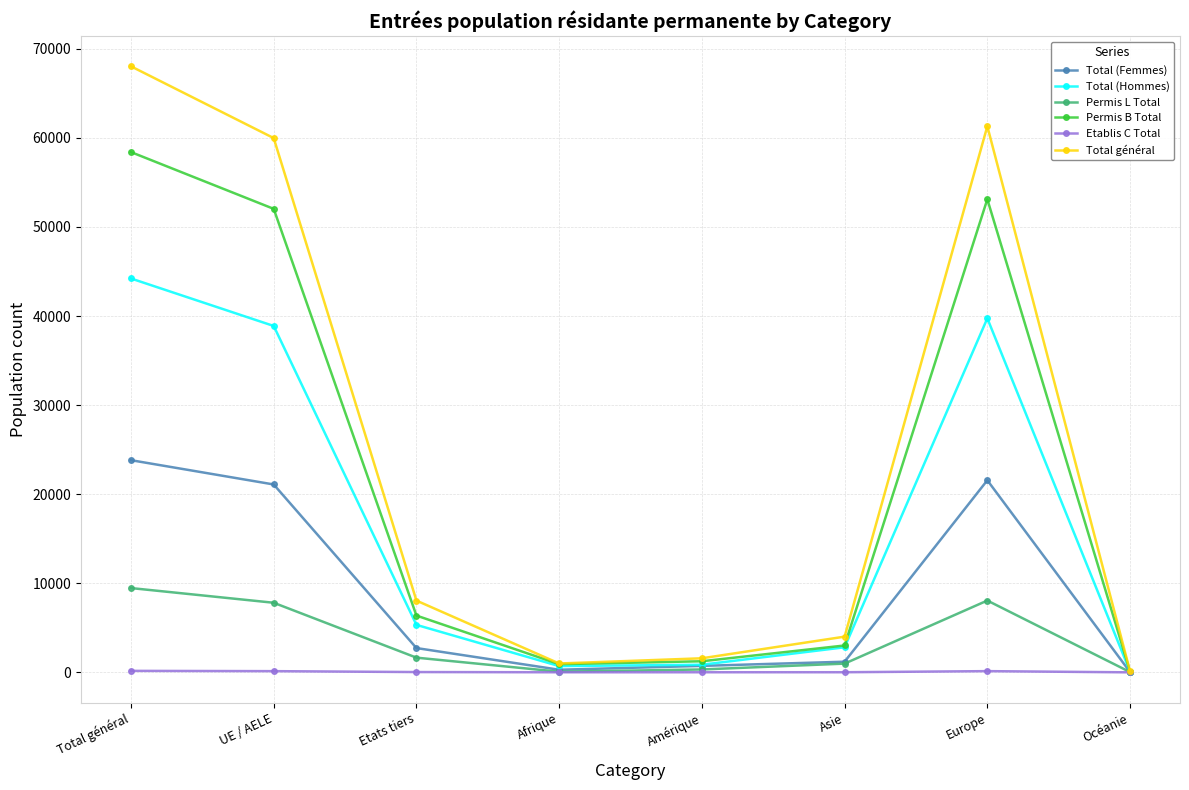

How many interior local peaks does the Total (Hommes) series have?

1